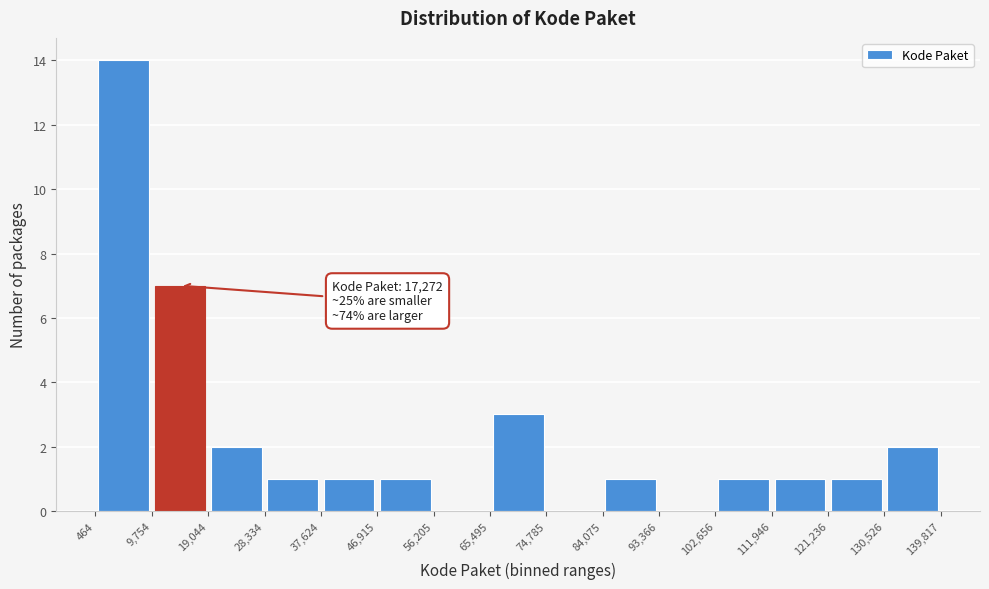

Which range on the x-axis has the tallest bar?

464 to 9,754